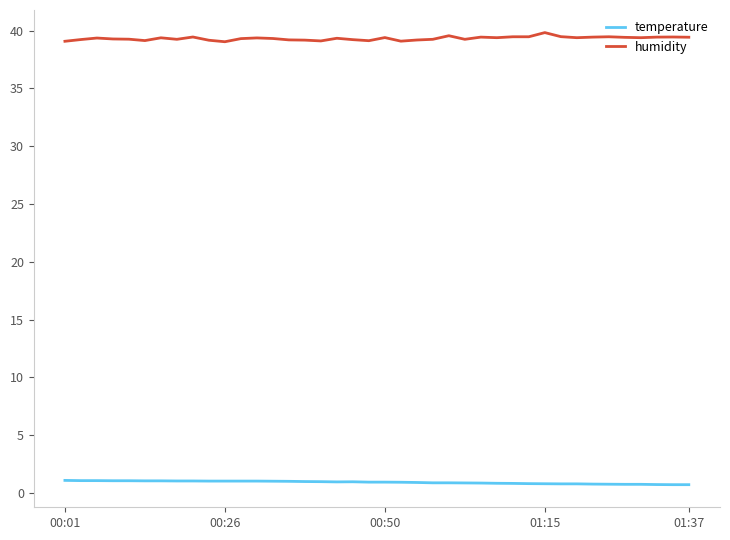

What is the minimum value for humidity?

39.0